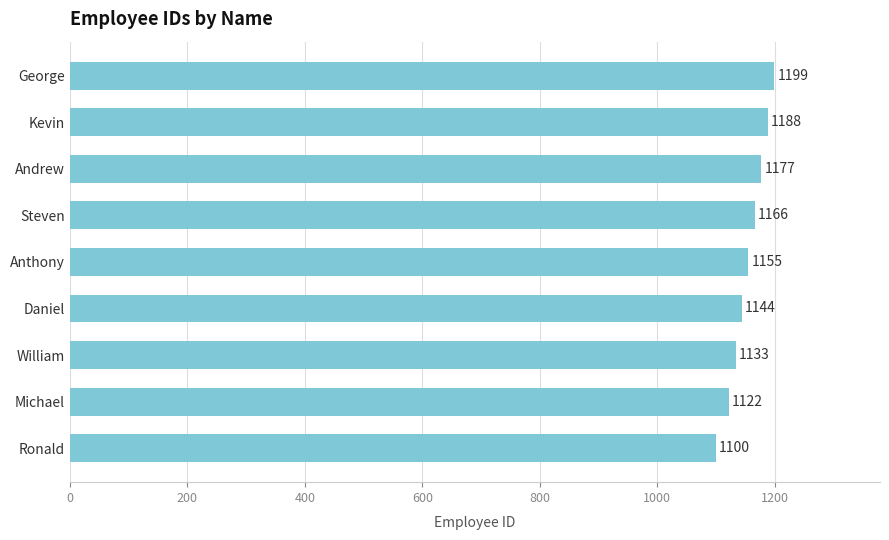

Read the value at Kevin, to the nearest 5.

1190